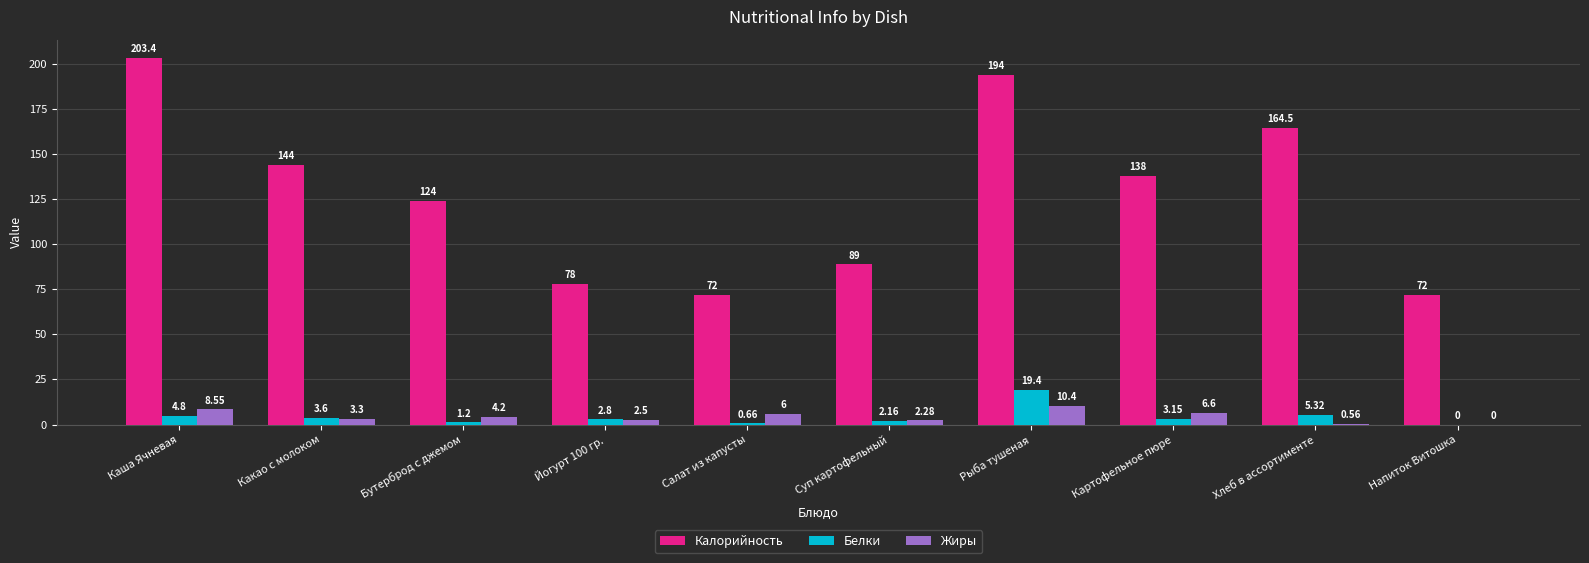

What is the total value across all series at Йогурт 100 гр.?

83.3